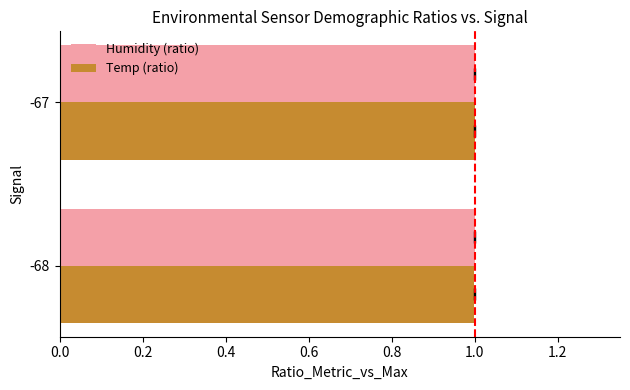

Which series has the widest spread of values?

Temp (ratio)